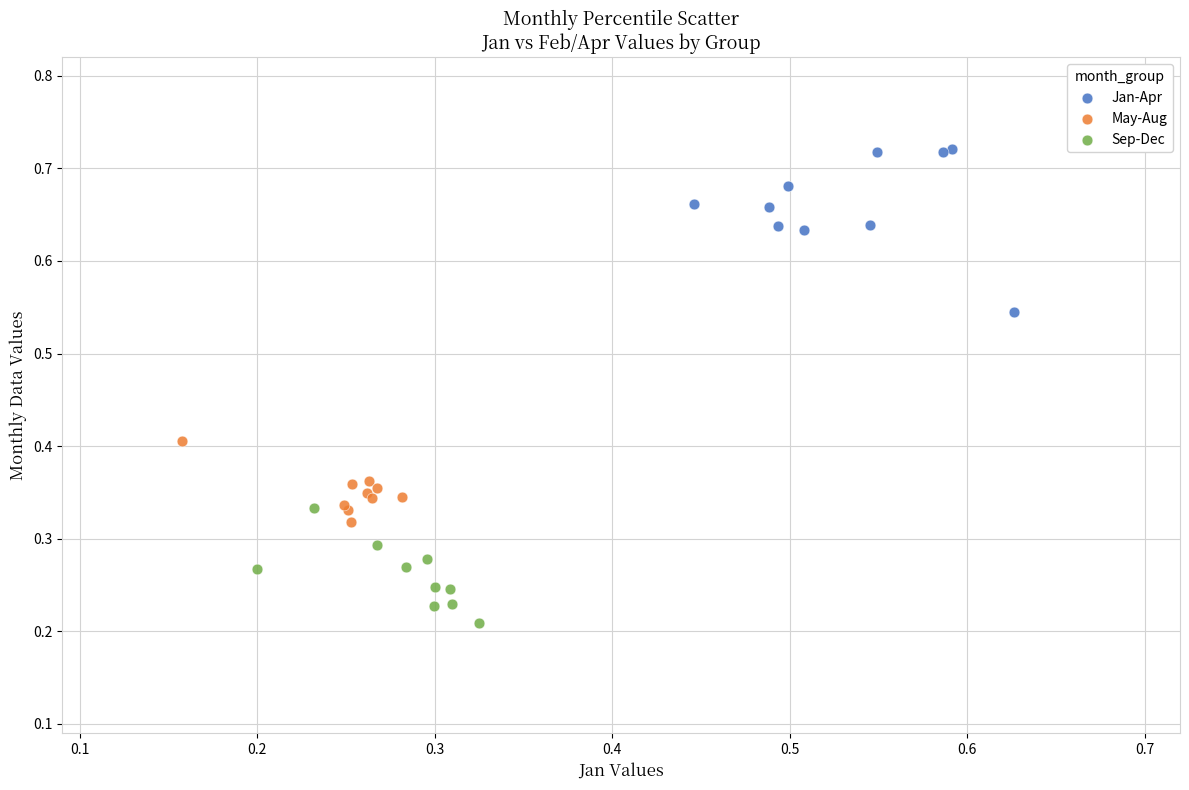

Which series contains the highest Y value?

Jan-Apr